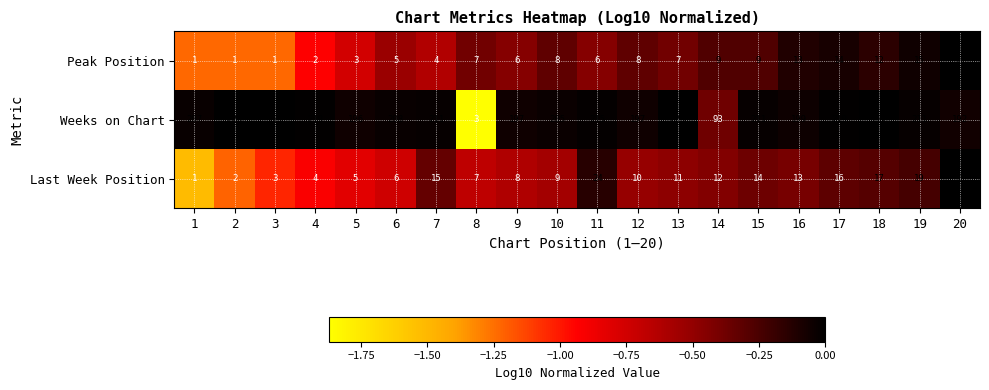

At which category is the sum across all series the highest?

18